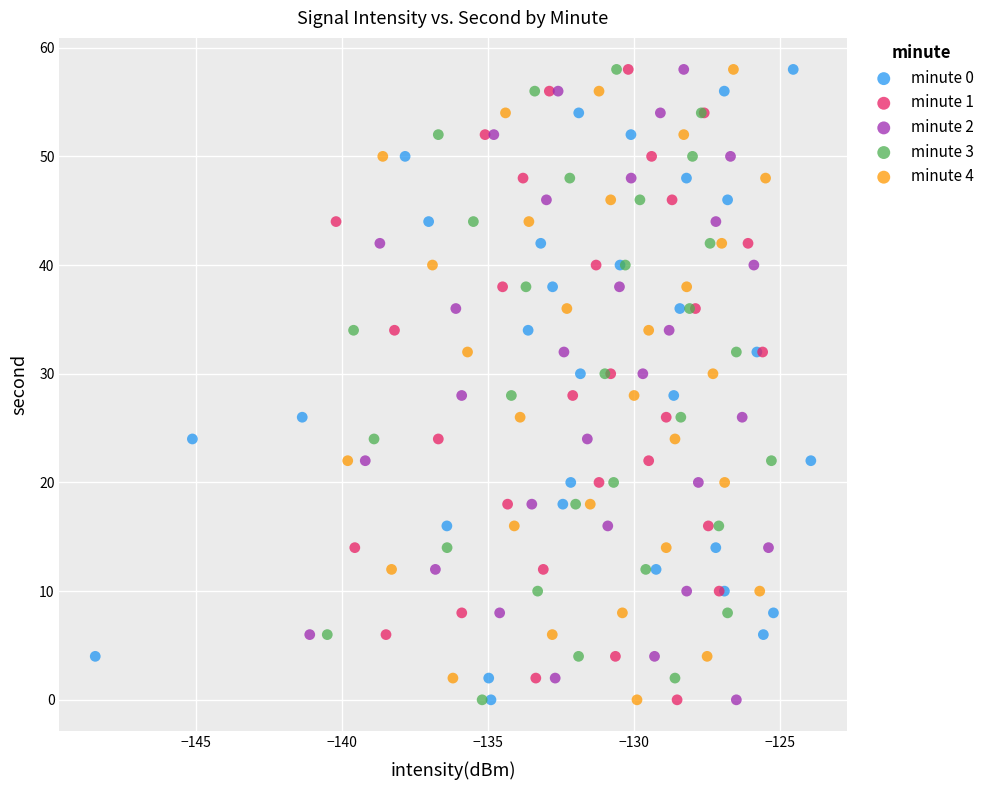

What are all the series names shown in the legend?

minute 0, minute 1, minute 2, minute 3, minute 4